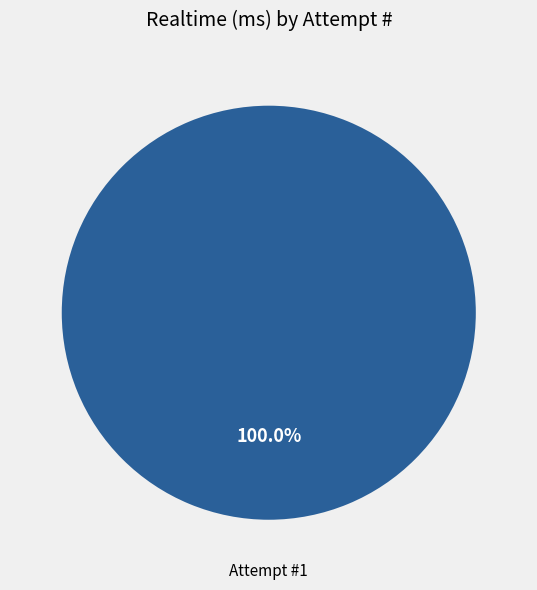

Count the number of slices in the pie.

1